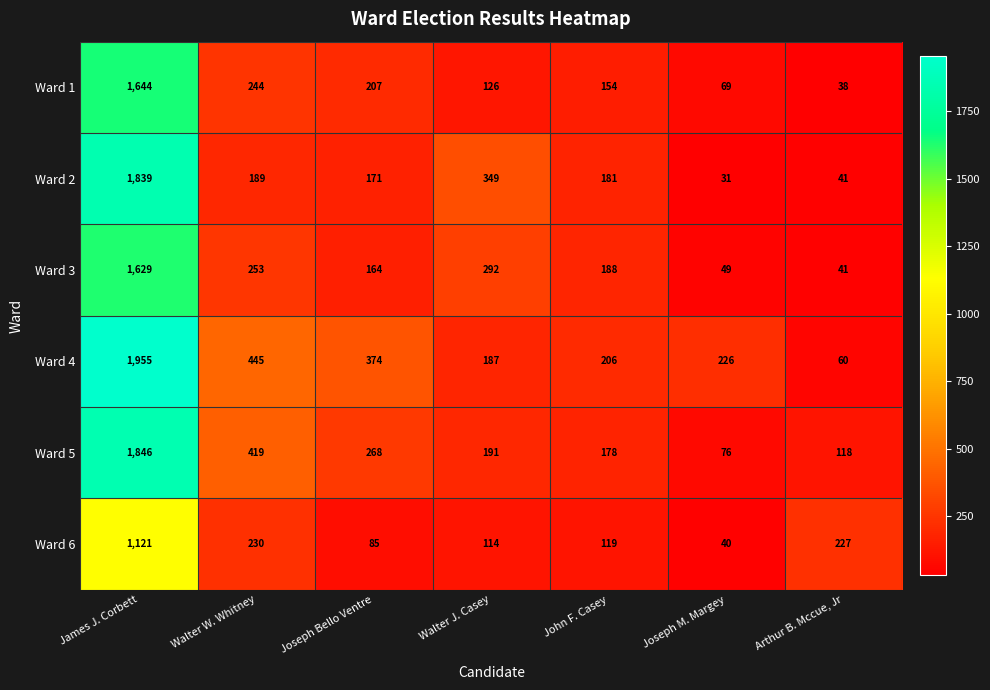

At which category does the chart reach its minimum across all series?

Joseph M. Margey